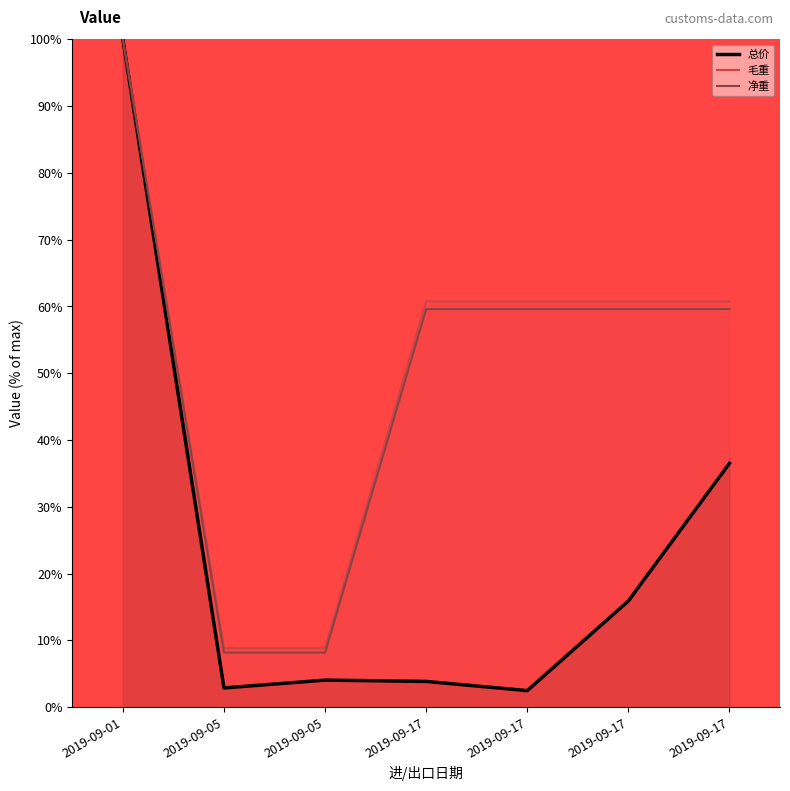

At how many categories does at least one series exceed 97?

1